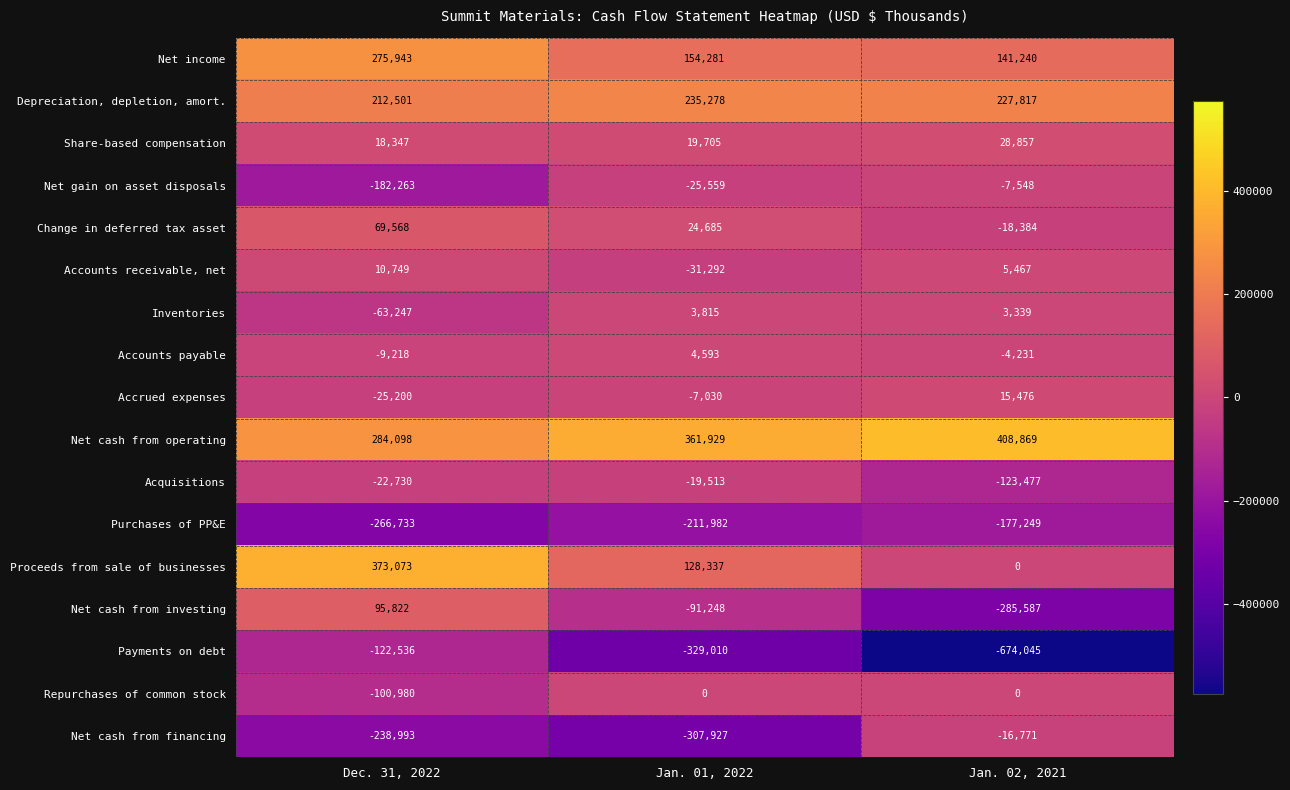

List the labels in order of Net cash from investing value, largest first.

Dec. 31, 2022, Jan. 01, 2022, Jan. 02, 2021